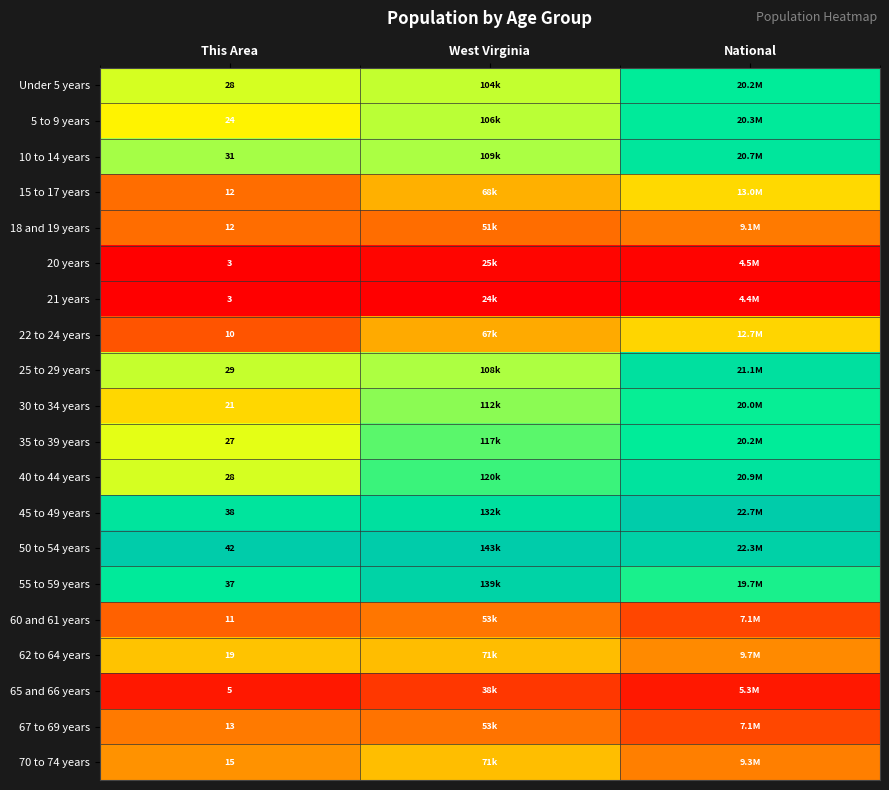

Which series has the largest range (max minus min)?

30 to 34 years